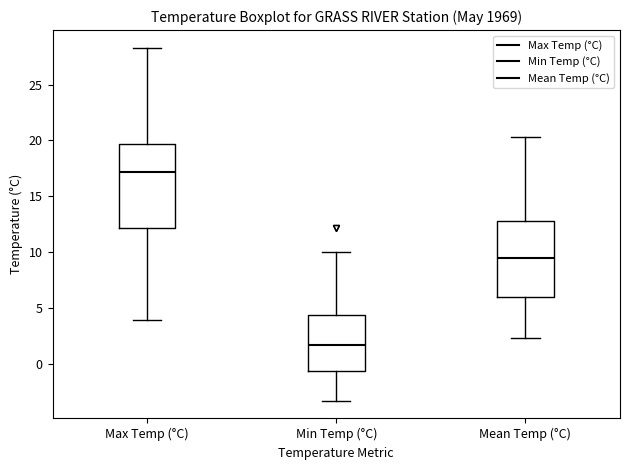

Reading left to right, read every box against the y-axis: the position of its median line, the range the box covers, and the ends of its whiskers. The values are not printed on the chart, so give them approximately, as read against the axis.

Max Temp (°C): median 17.0, box 12.0 to 19.5, whiskers 4.0 to 28.5
Min Temp (°C): median 1.5, box -0.5 to 4.5, whiskers -3.5 to 10.0
Mean Temp (°C): median 9.5, box 6.0 to 13.0, whiskers 2.5 to 20.5